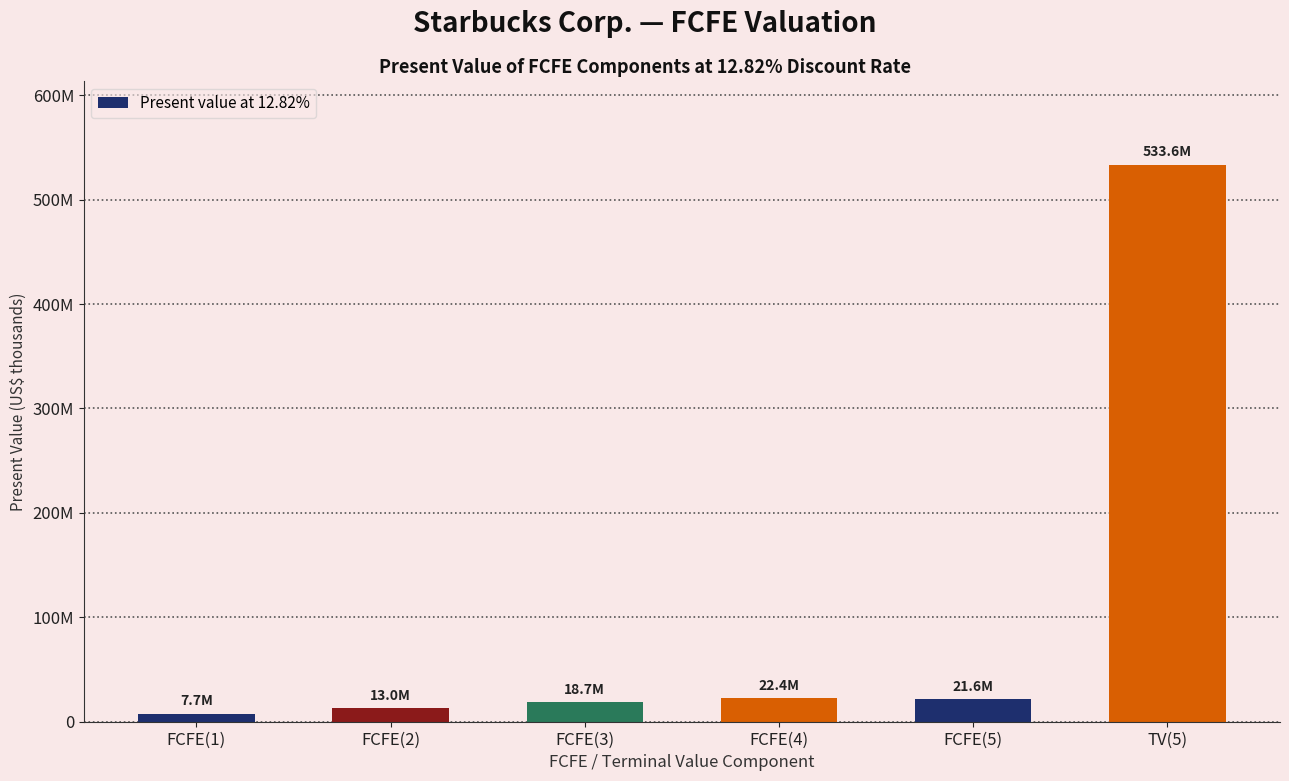

Reading left to right, list all the values displayed in this chart.

FCFE(1)=7734963	FCFE(2)=12982985	FCFE(3)=18687393	FCFE(4)=22429936	FCFE(5)=21558899	TV(5)=533600492